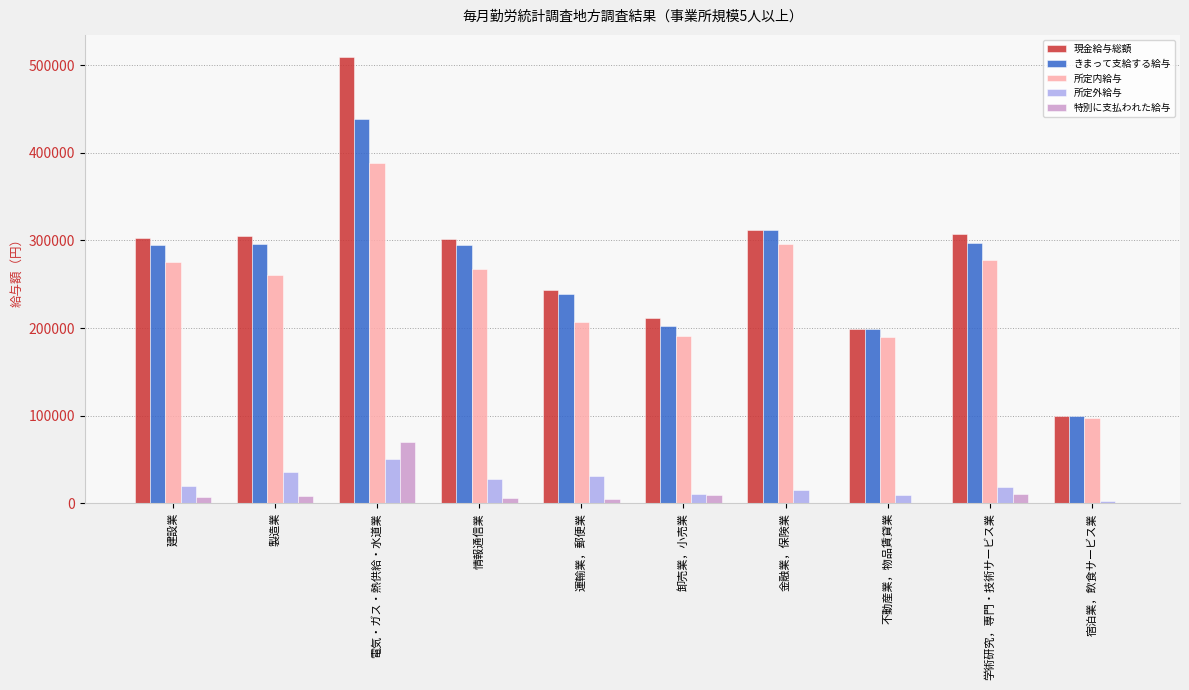

At which label is 特別に支払われた給与 closest to 34967?

学術研究，専門・技術サービス業